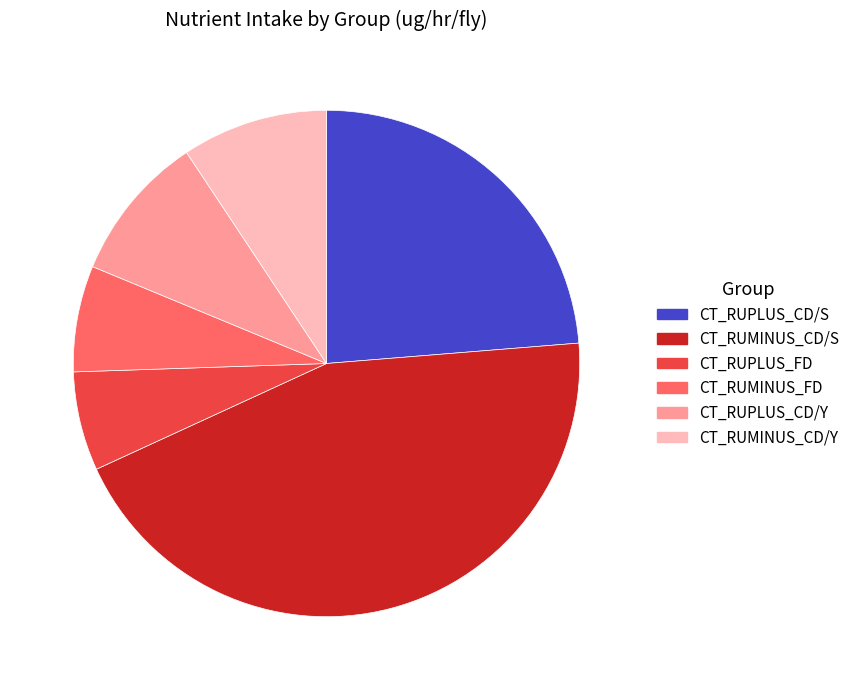

Which slice is the largest?

CT_RUMINUS_CD/S